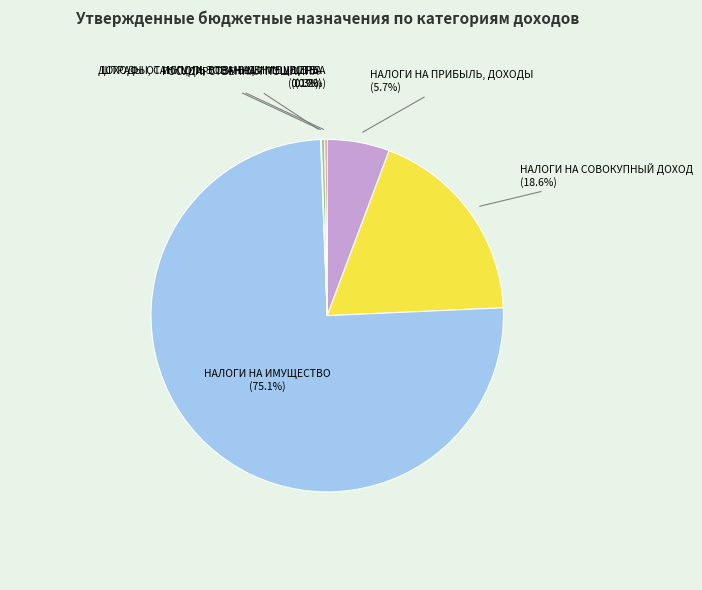

Between ДОХОДЫ ОТ ИСПОЛЬЗОВАНИЯ ИМУЩЕСТВА and НАЛОГИ НА ИМУЩЕСТВО, which is larger?

НАЛОГИ НА ИМУЩЕСТВО